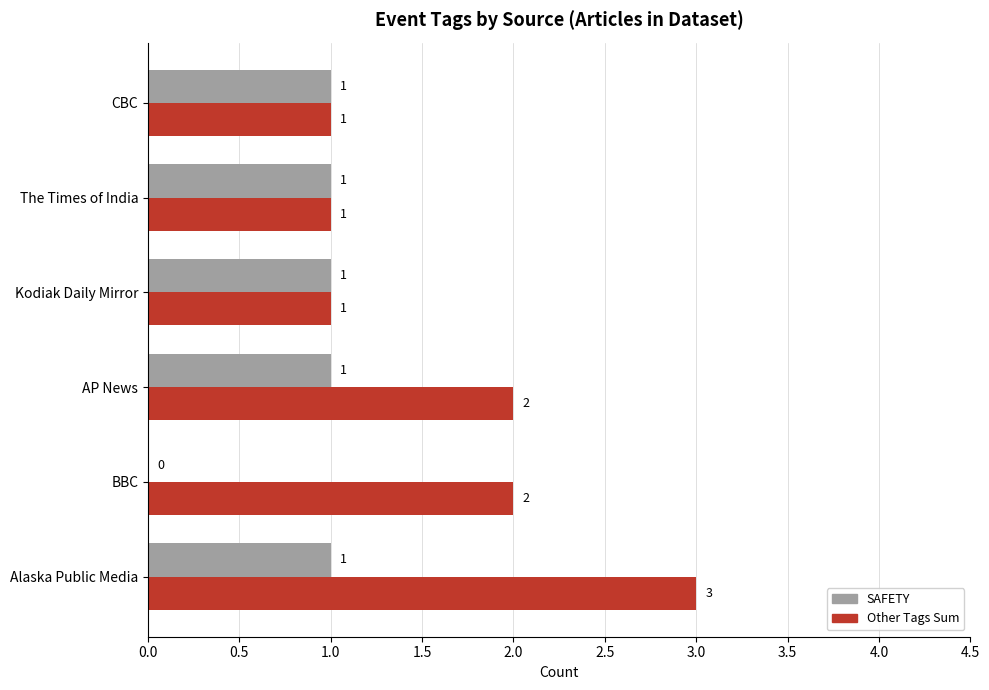

Which series has the largest total across all categories?

Other Tags Sum